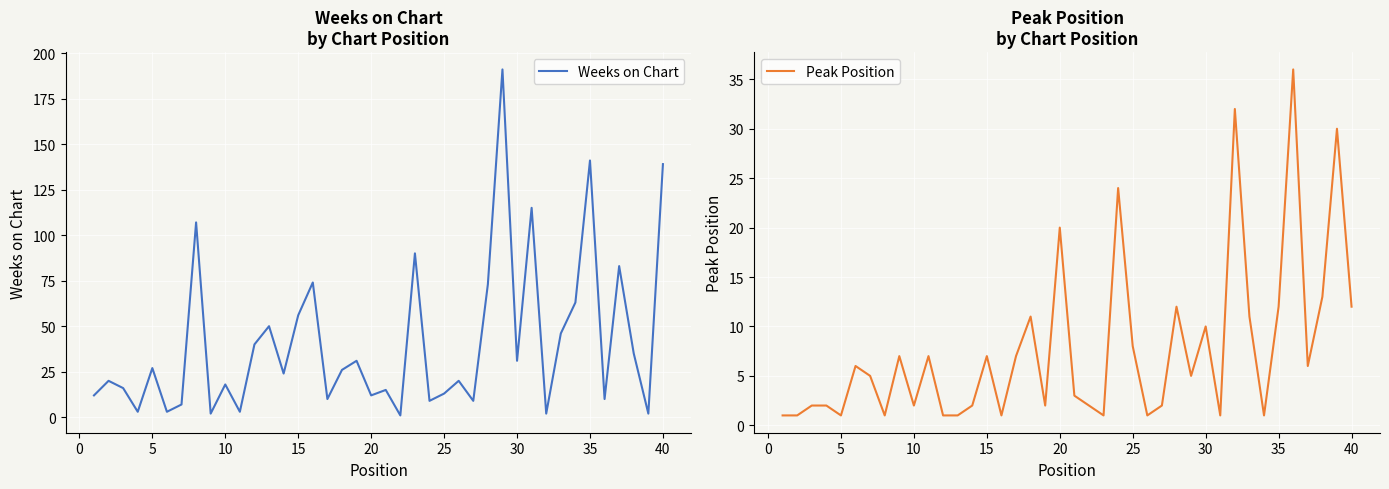

Does the chart display data point markers on the line(s)?

No